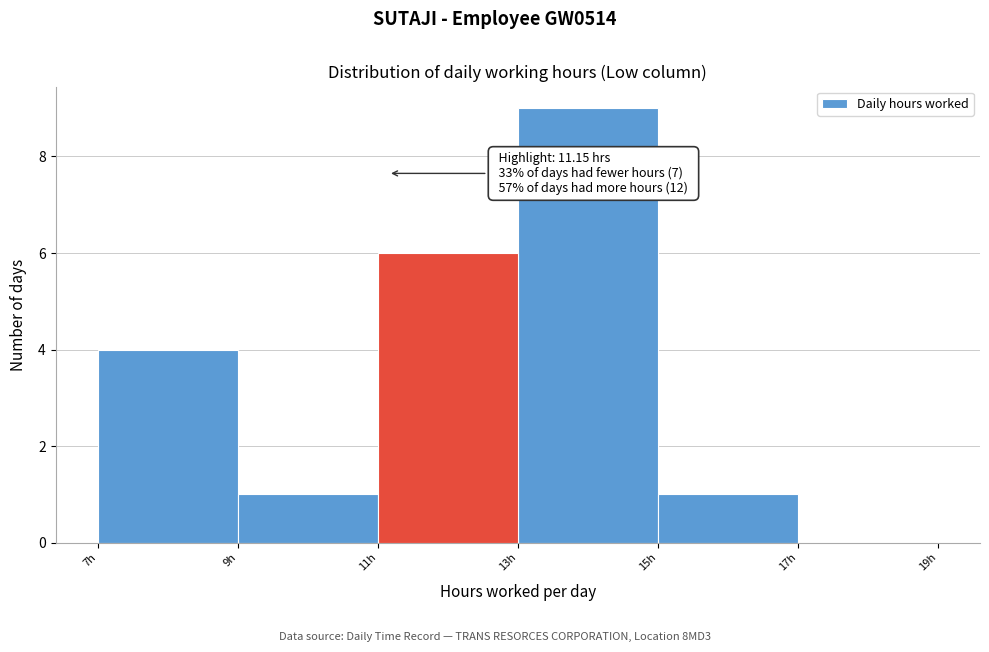

Over which range of the x-axis is the bar tallest?

13 to 15